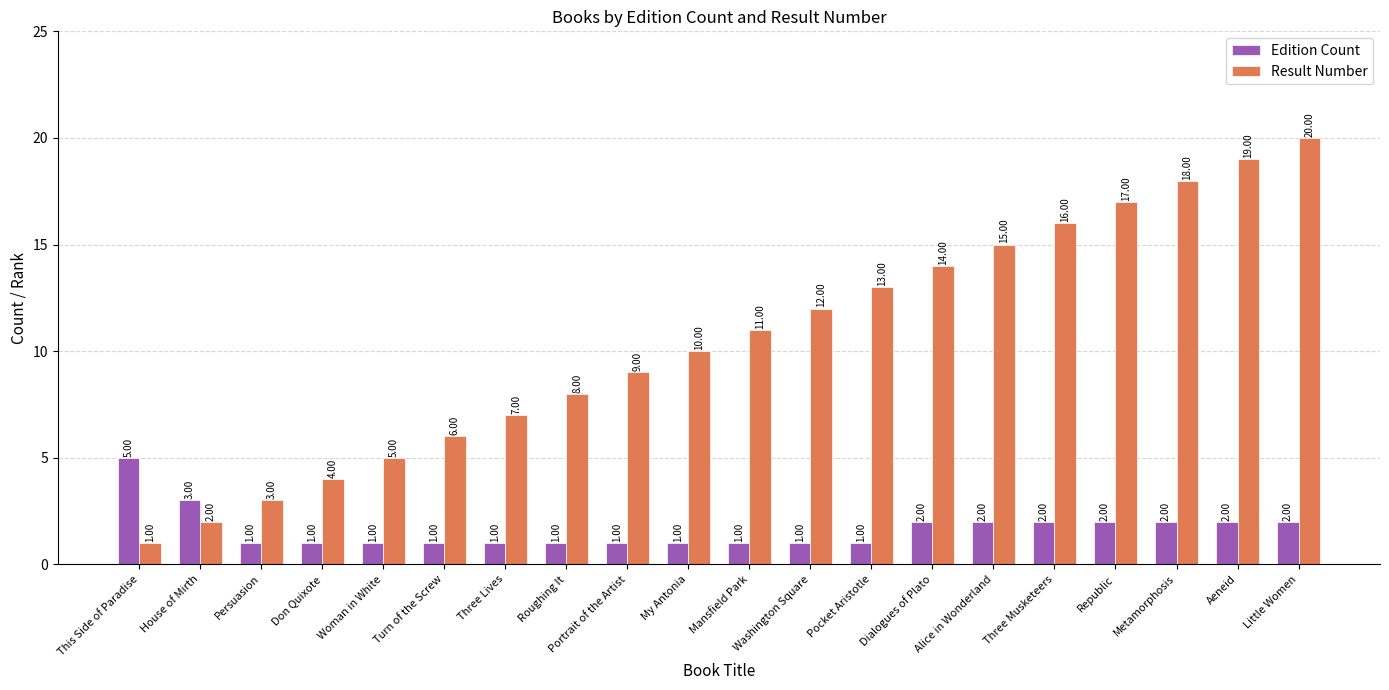

What is the value of the Edition Count bar at the 8th from the left?

1